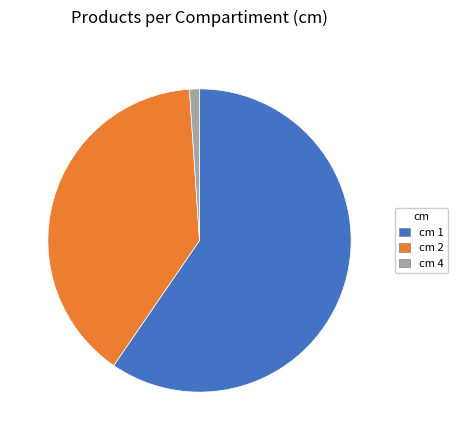

Which category has the biggest portion of the pie?

cm 1